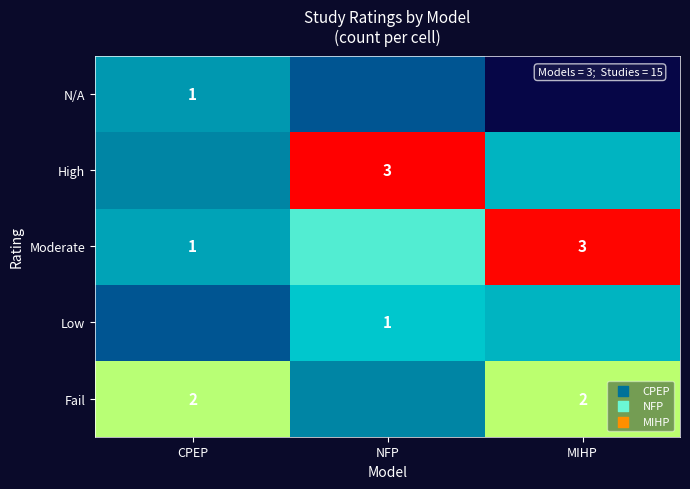

List the labels in order of High value, smallest first.

CPEP, MIHP, NFP